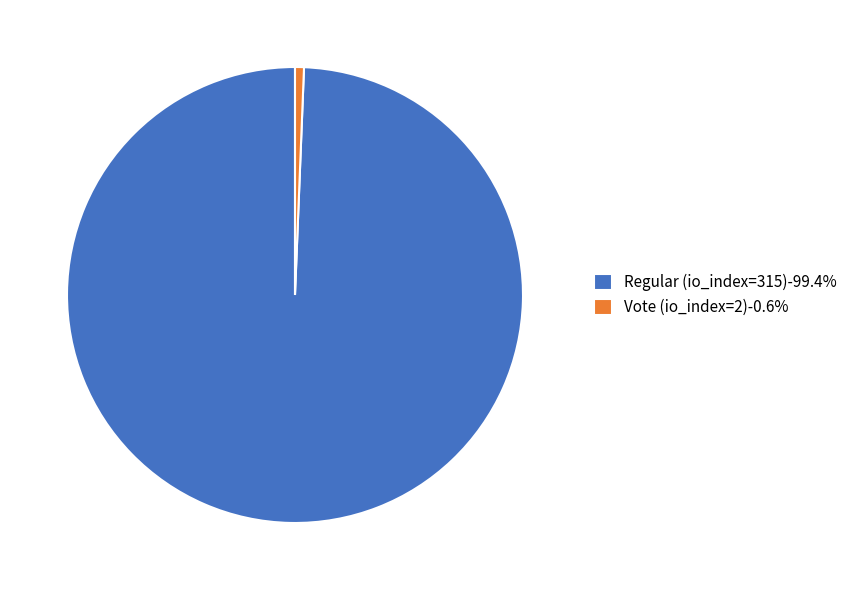

Is it true that Vote (io_index=2) is 11% of the pie?

False